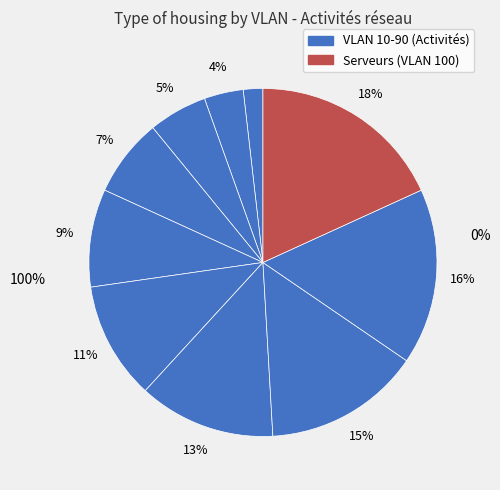

True or false: Serveurs accounts for 18% of the total.

True